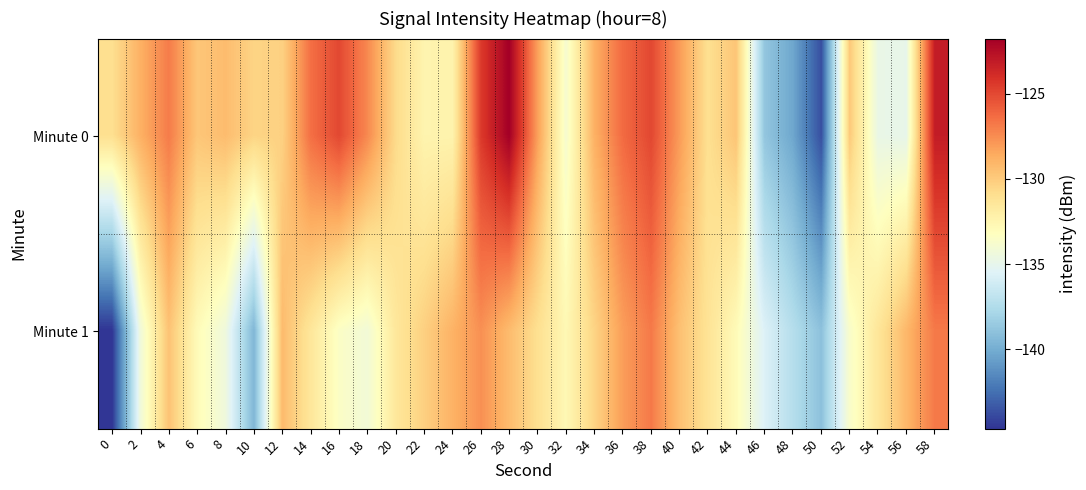

Which series has the largest total across all categories?

Minute 0